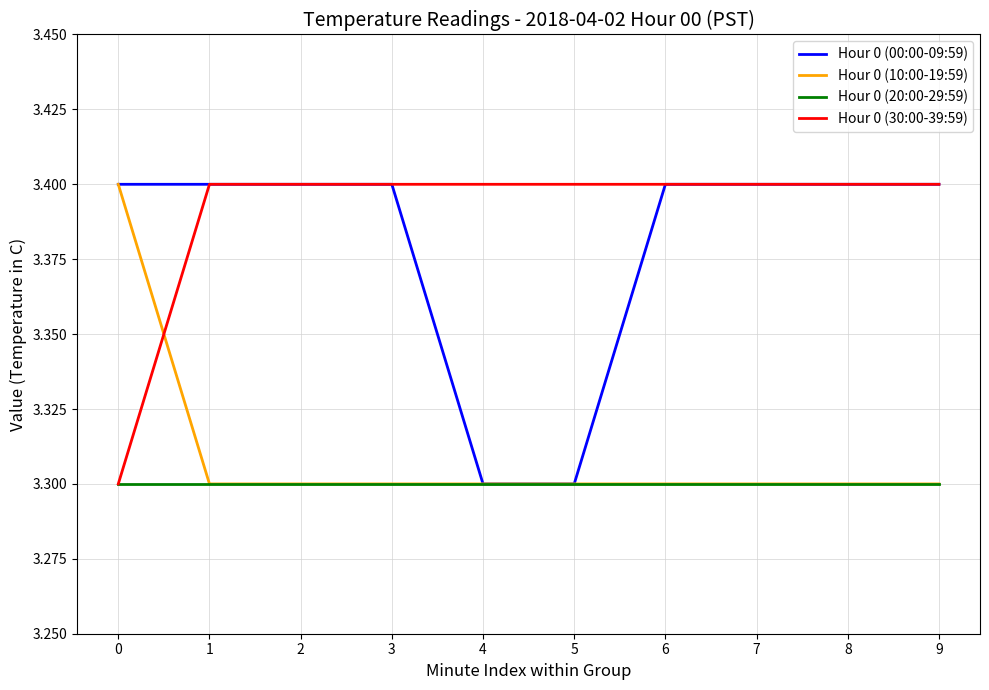

Reading right to left, extract all data points from this chart.

Hour 0 (00:00-09:59): 3.4	3.4	3.4	3.4	3.3	3.3	3.4	3.4	3.4	3.4
Hour 0 (10:00-19:59): 3.3	3.3	3.3	3.3	3.3	3.3	3.3	3.3	3.3	3.4
Hour 0 (20:00-29:59): 3.3	3.3	3.3	3.3	3.3	3.3	3.3	3.3	3.3	3.3
Hour 0 (30:00-39:59): 3.4	3.4	3.4	3.4	3.4	3.4	3.4	3.4	3.4	3.3